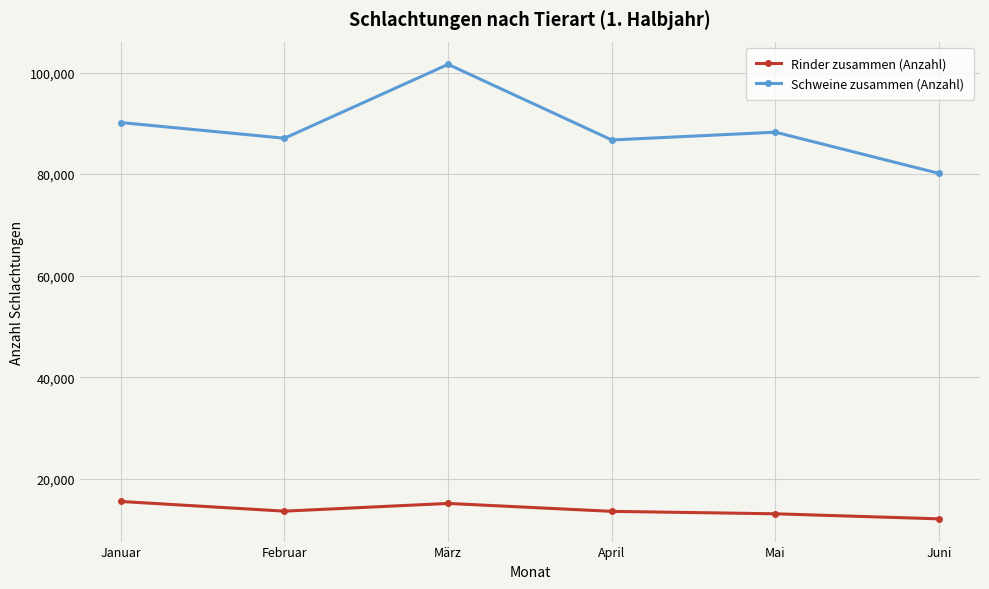

Count the Rinder zusammen (Anzahl) values in the range 13148 to 15189.

4